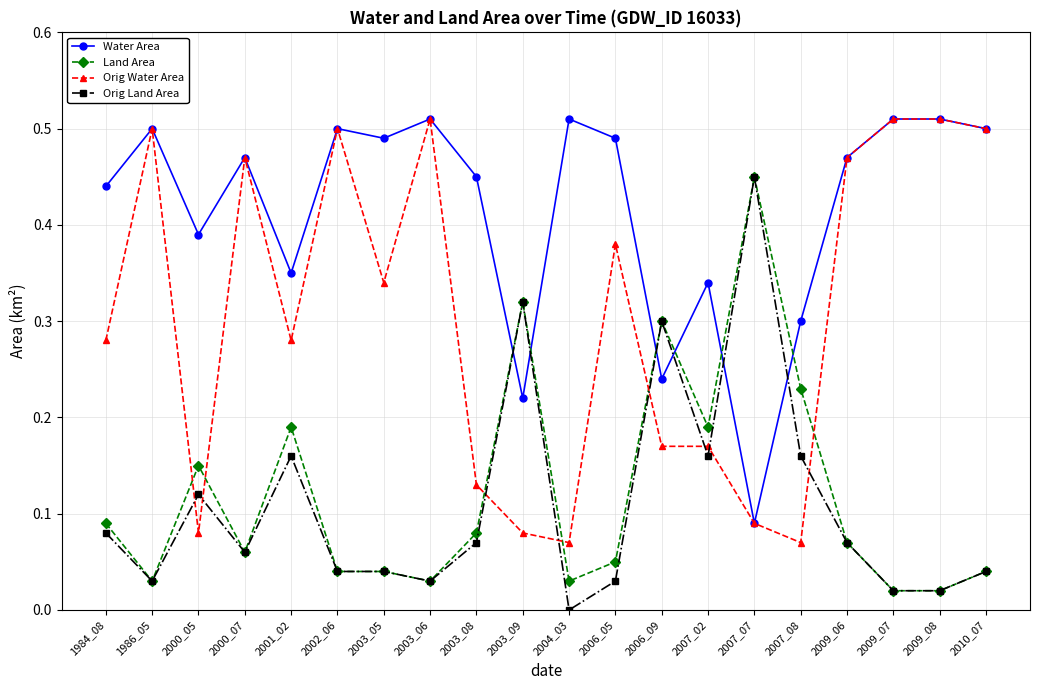

True or false: Land Area has more than 1 points higher than both neighbors.

True